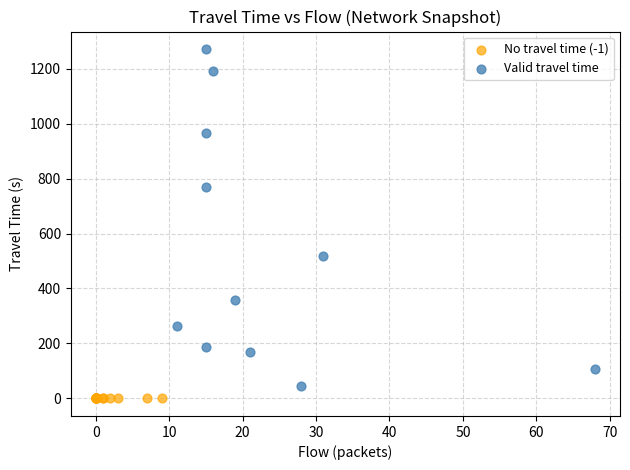

Which series contains the highest Y value?

Valid travel time